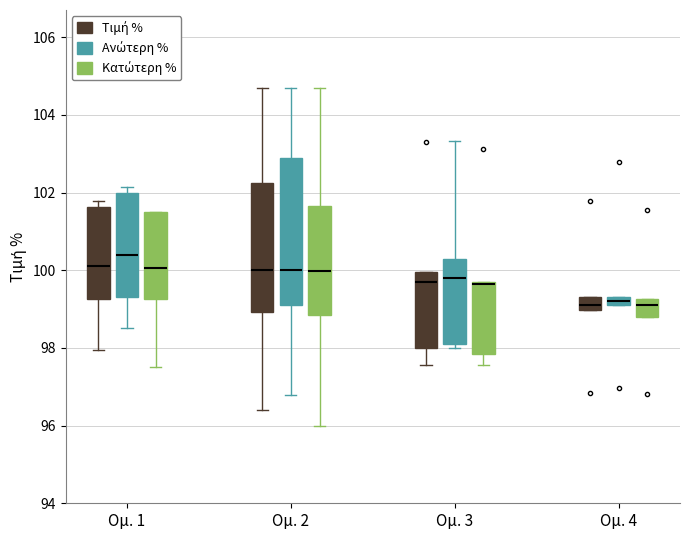

Where is the upper edge of the box for Ομ. 3 (Ανώτερη %) on the y-axis? The values are not printed on the chart, so give them approximately, as read against the axis.

100.4